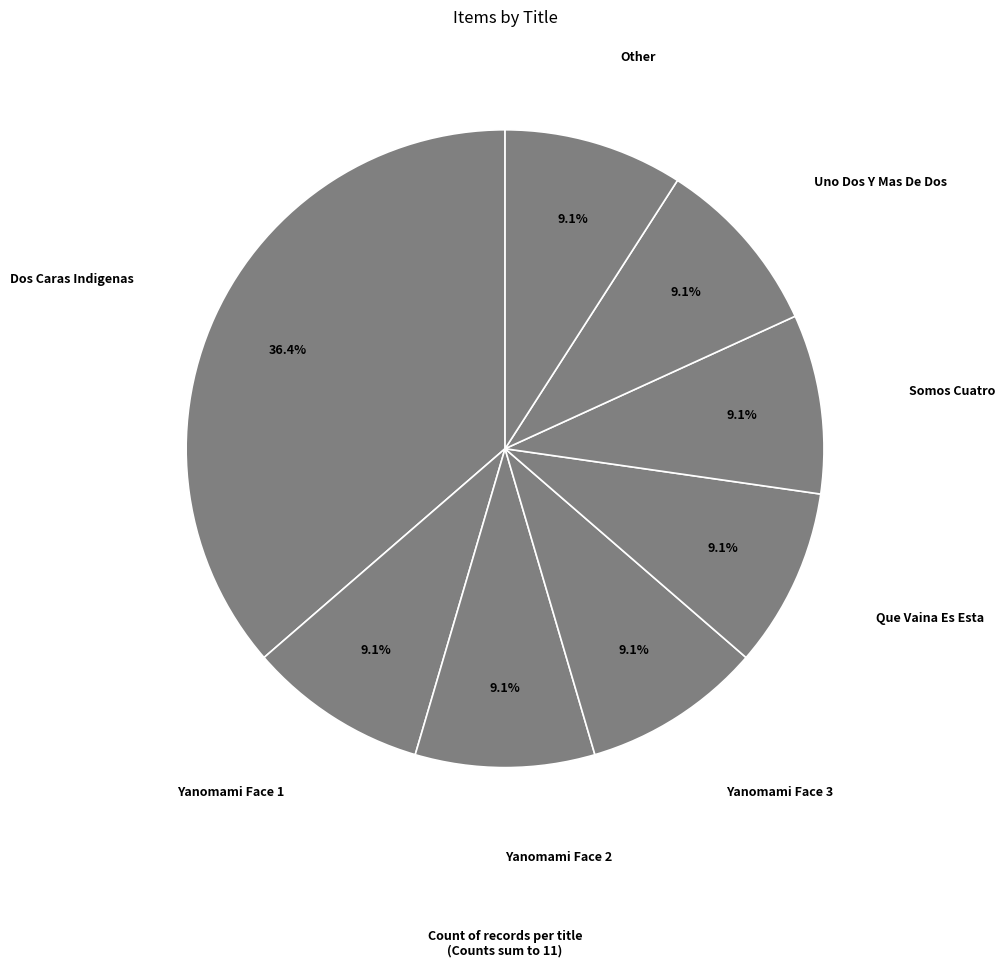

How many slices are in this pie chart?

8